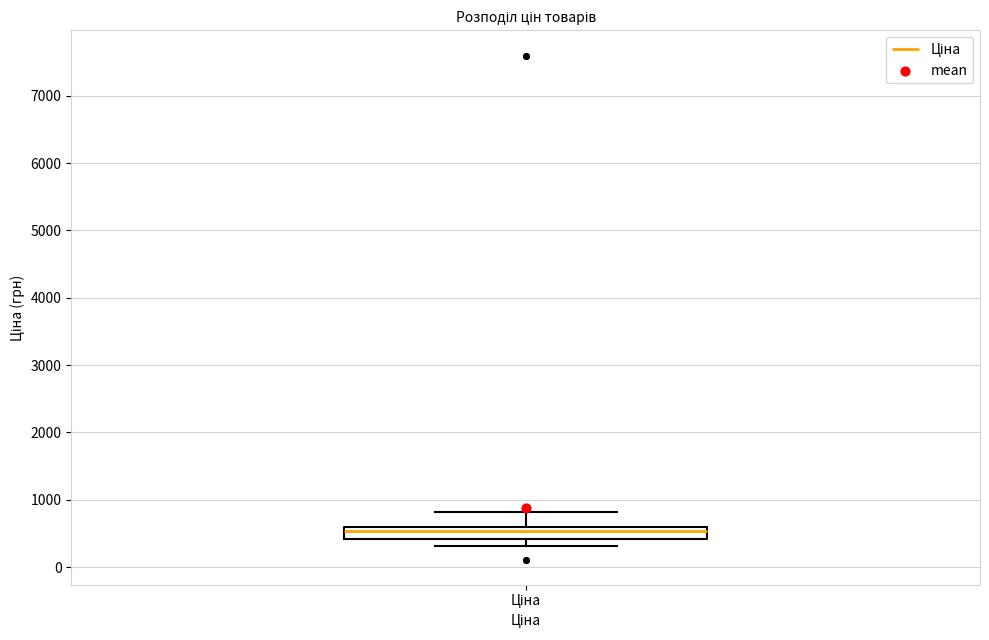

Read this box plot against the y-axis: the position of the median line, the range covered by the box, and the ends of both whiskers. The values are not printed on the chart, so give them approximately, as read against the axis.

median 500, box 400 to 600, whiskers 300 to 800